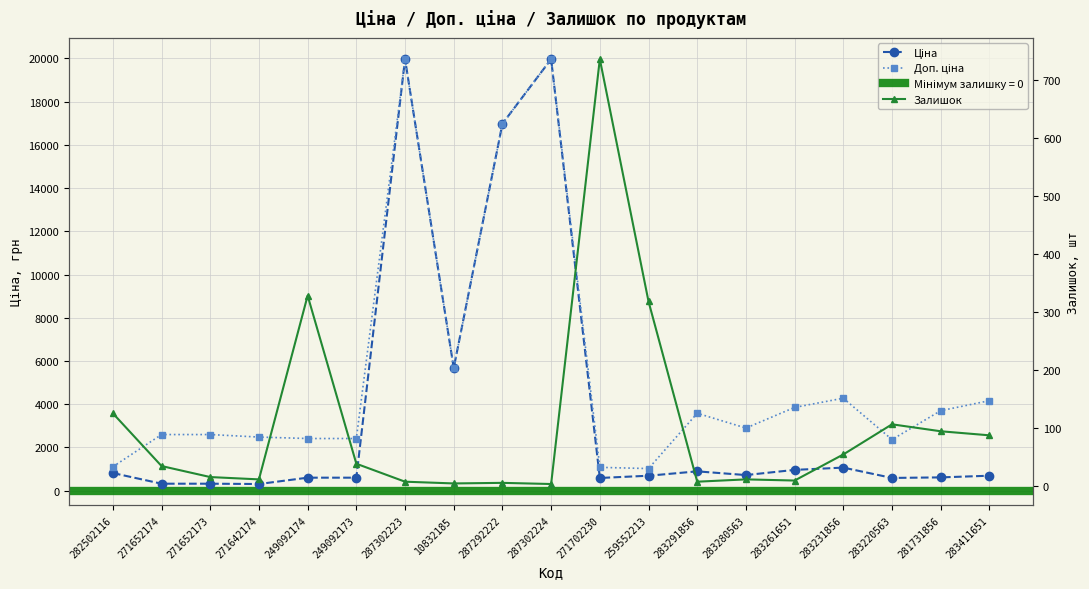

Which series has the largest total across all categories?

Доп. ціна